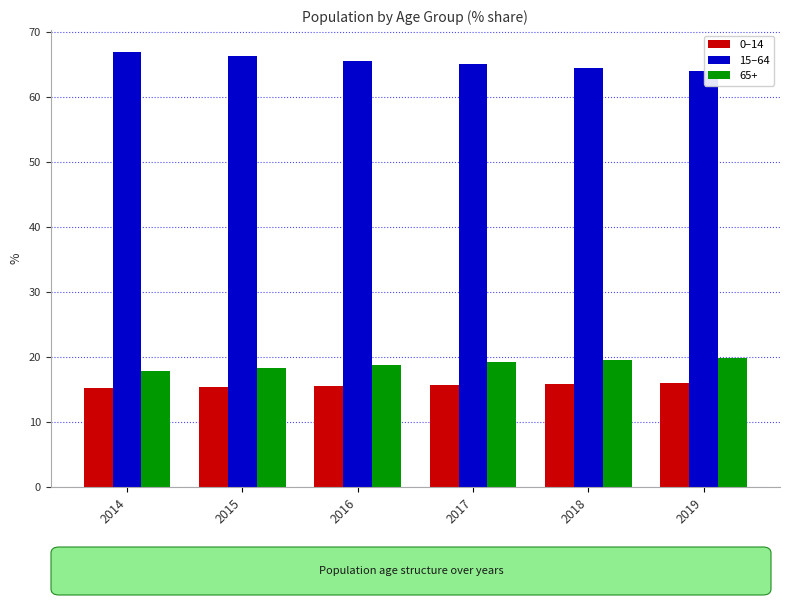

List the series in order of their peak value, highest first.

15–64, 65+, 0–14